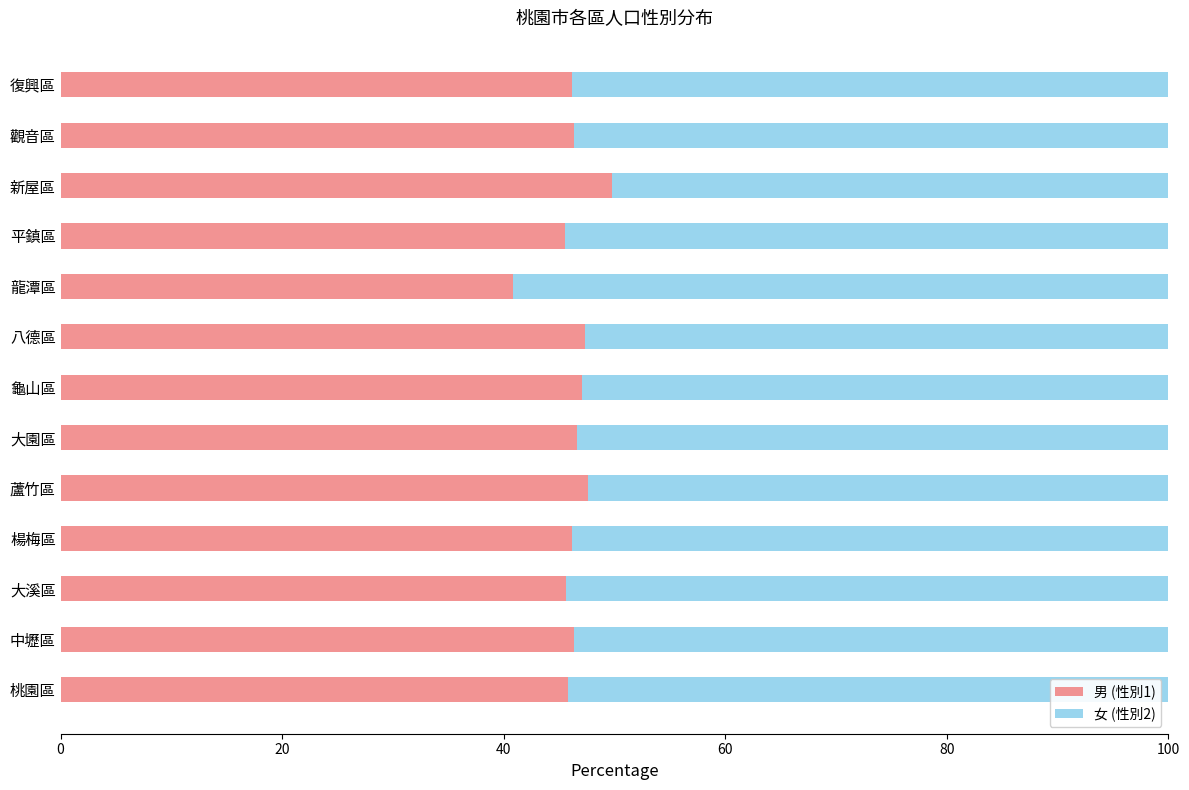

What is the approximate value of 男 (性別1) at 觀音區?

46.4